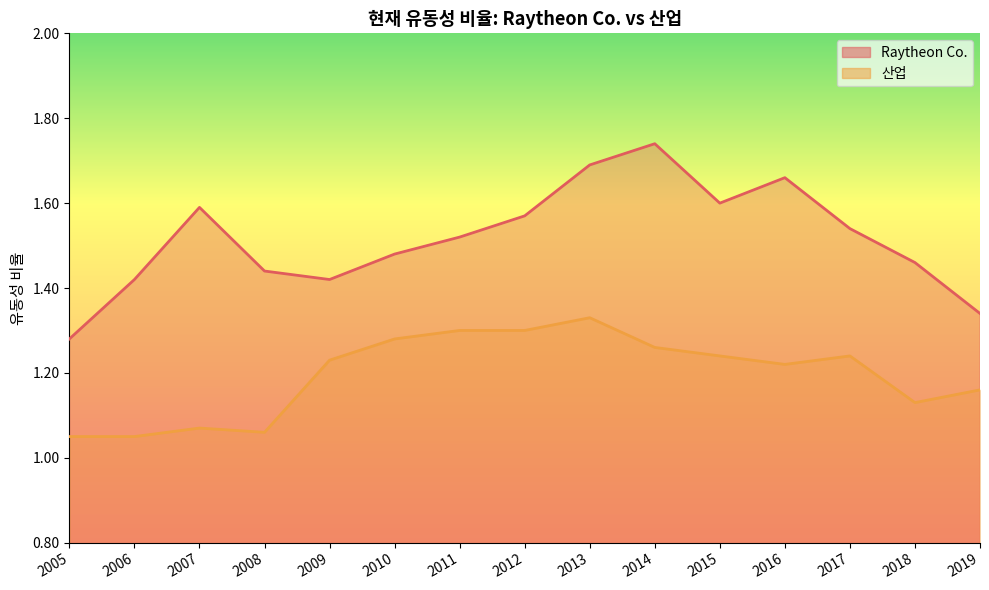

What is the value of the 산업 point at the 11th from the left?

1.2